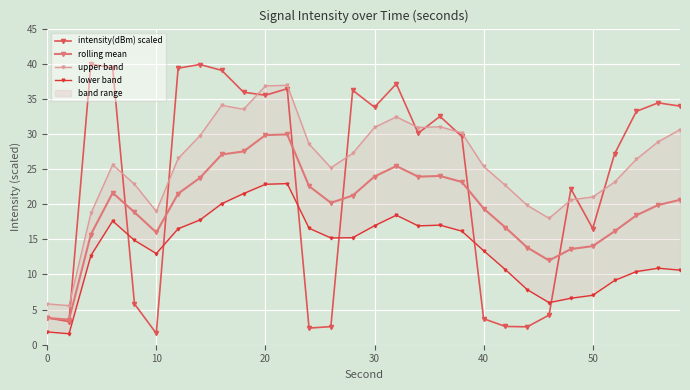

What is the maximum value for rolling mean?

29.9